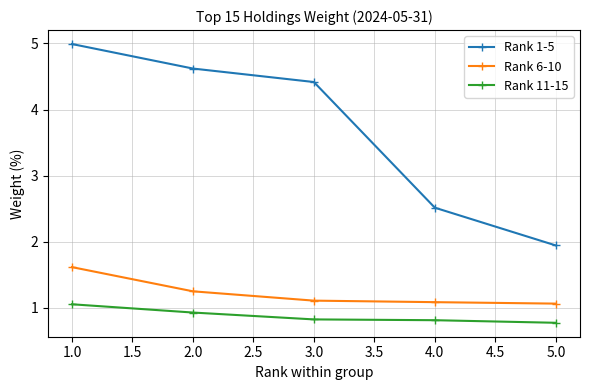

Which series has the widest spread of values?

Rank 1-5